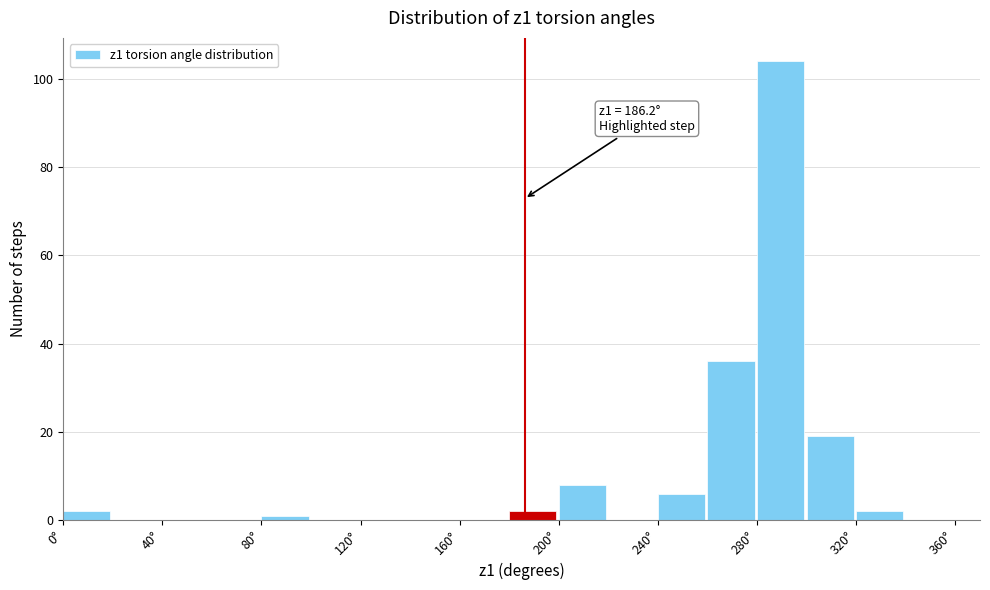

Which range on the x-axis has the tallest bar?

280 to 300